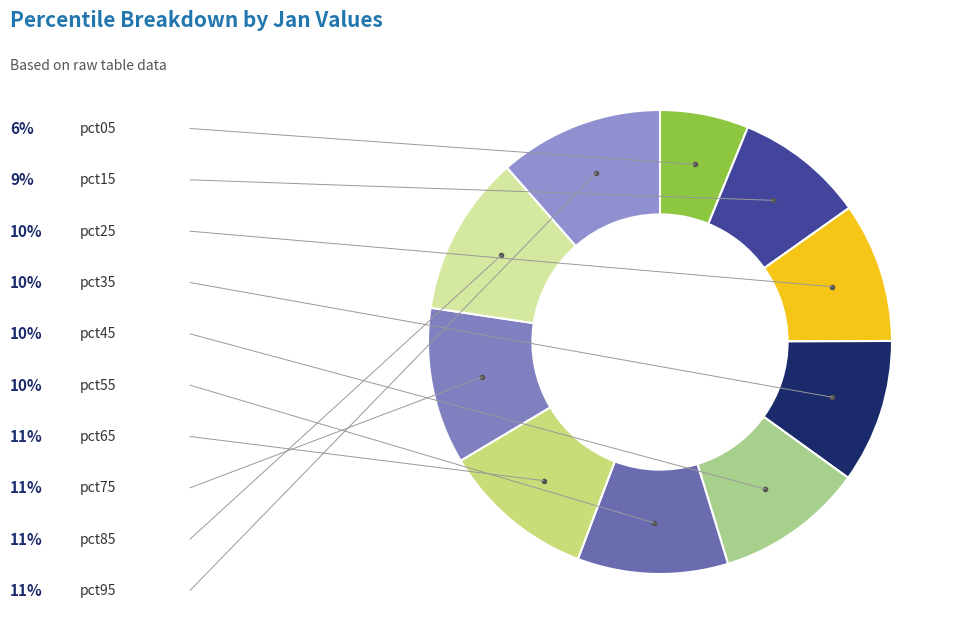

Which slice is the smallest?

pct05